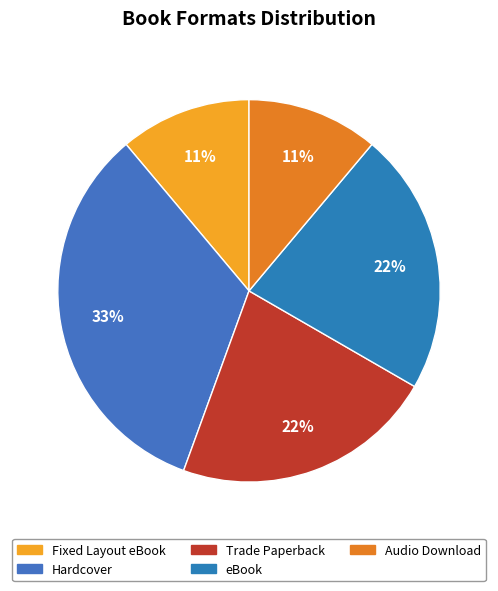

To the nearest percent, what percentage of the pie is Hardcover?

33%